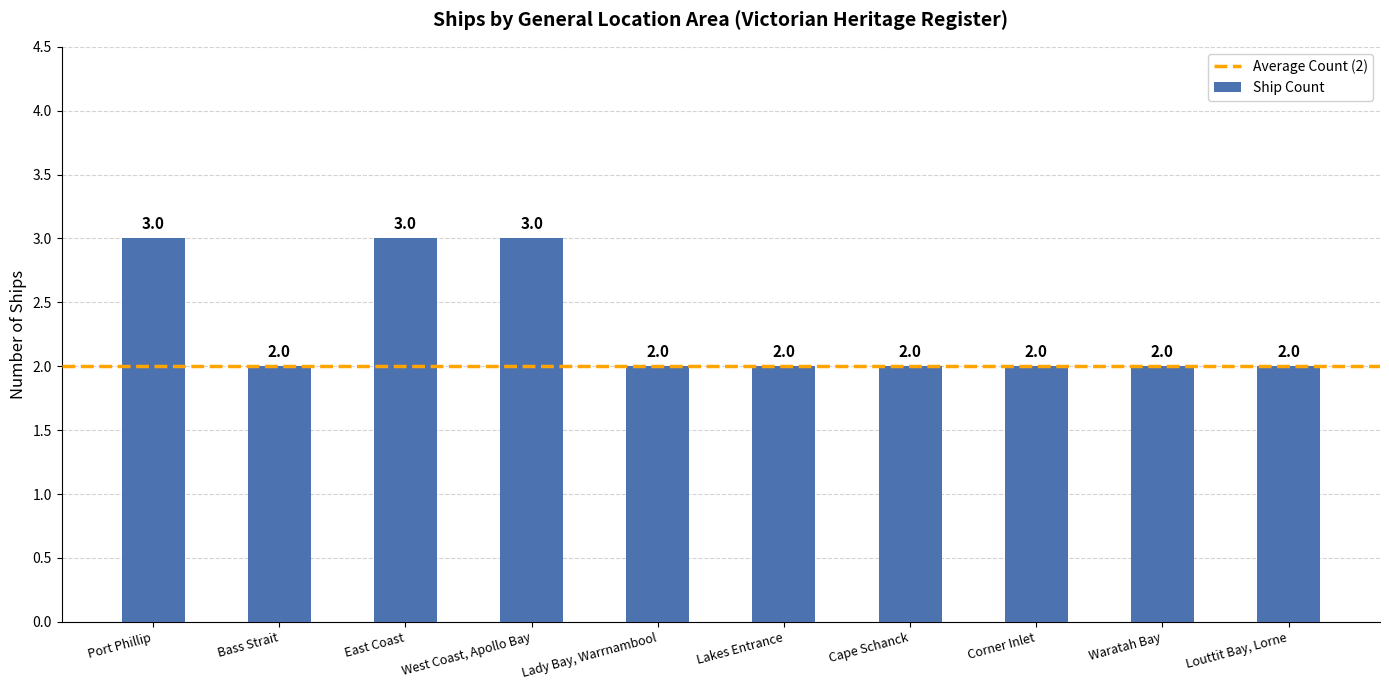

What is the difference between the second highest and second lowest values?

1